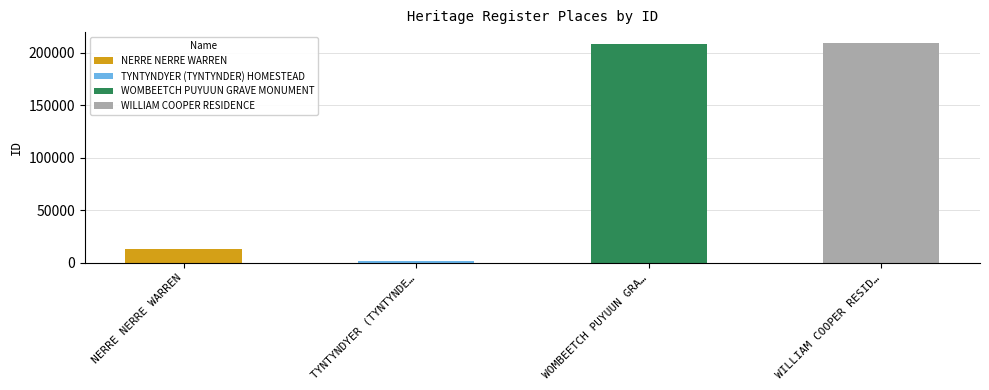

How many bars are there in total?

4